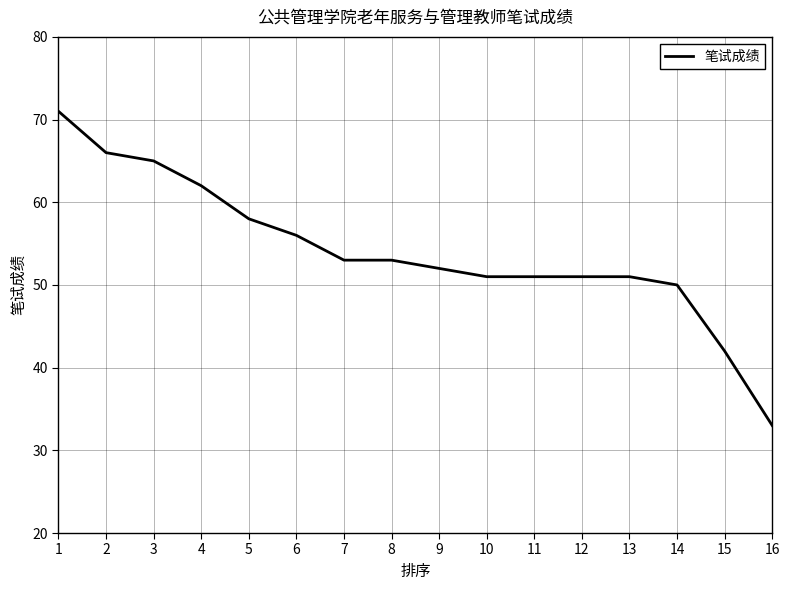

What is the difference between the maximum and minimum values?

38